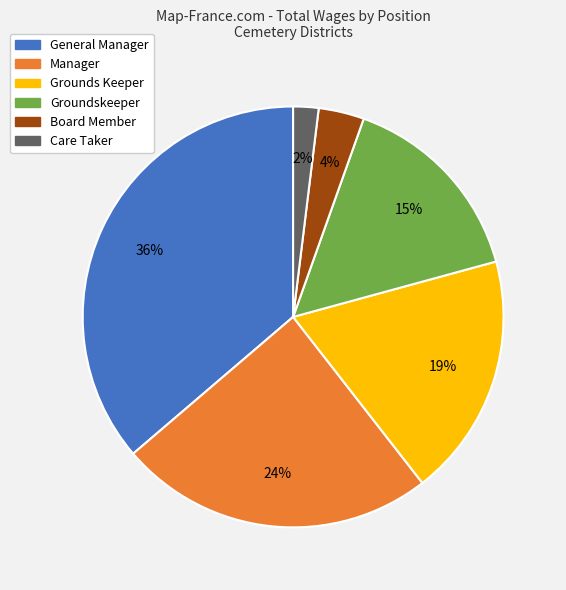

What is the largest slice in the pie chart?

General Manager